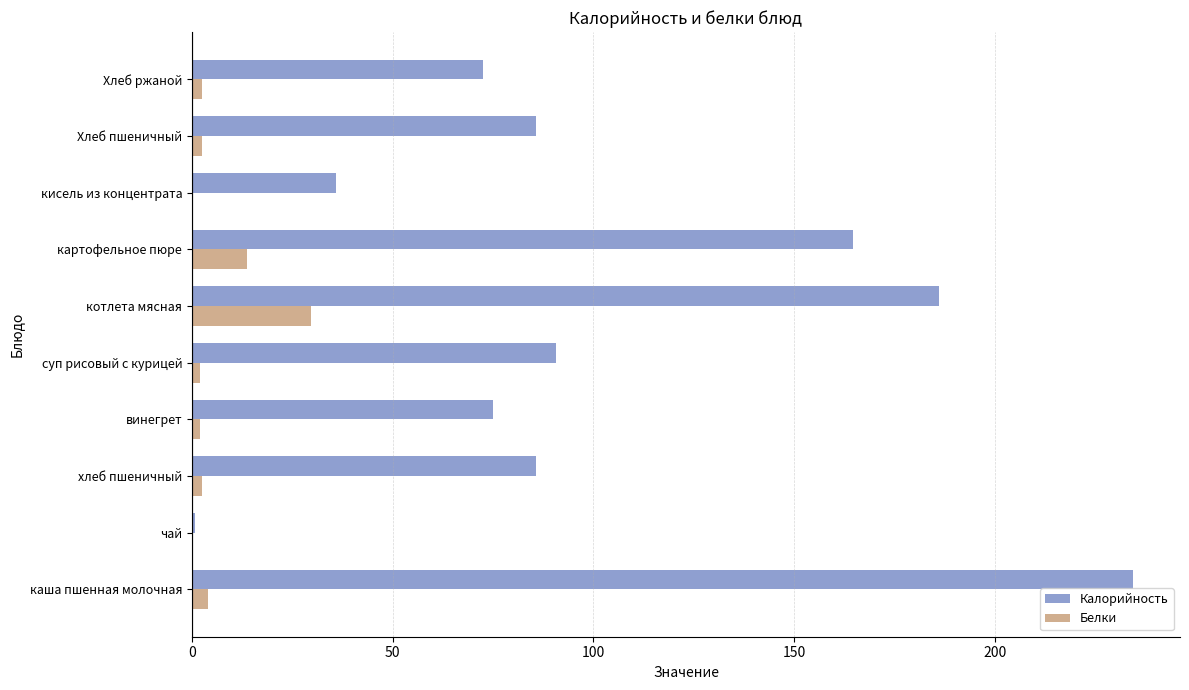

Which series has the largest total across all categories?

Калорийность